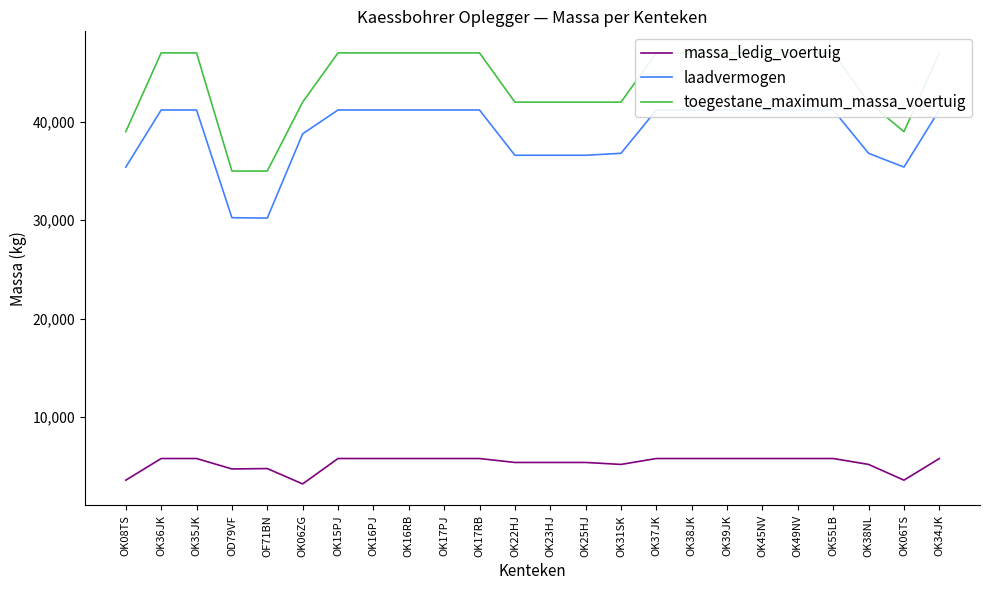

What is the spread (max minus min) of values at OK17PJ?

41200